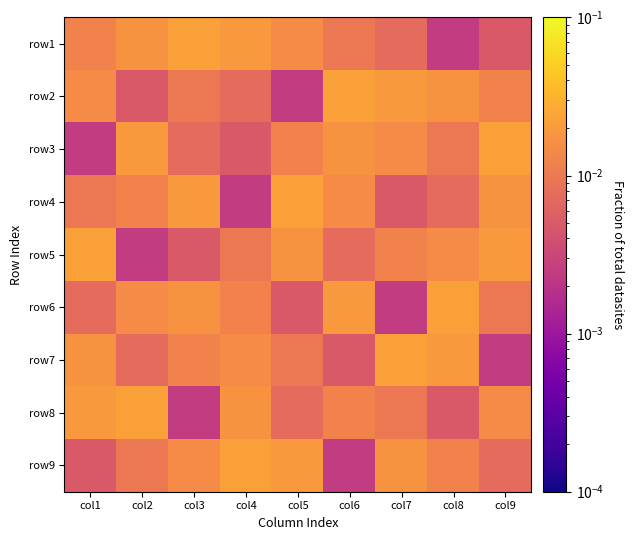

At which category does the chart reach its minimum across all series?

col8